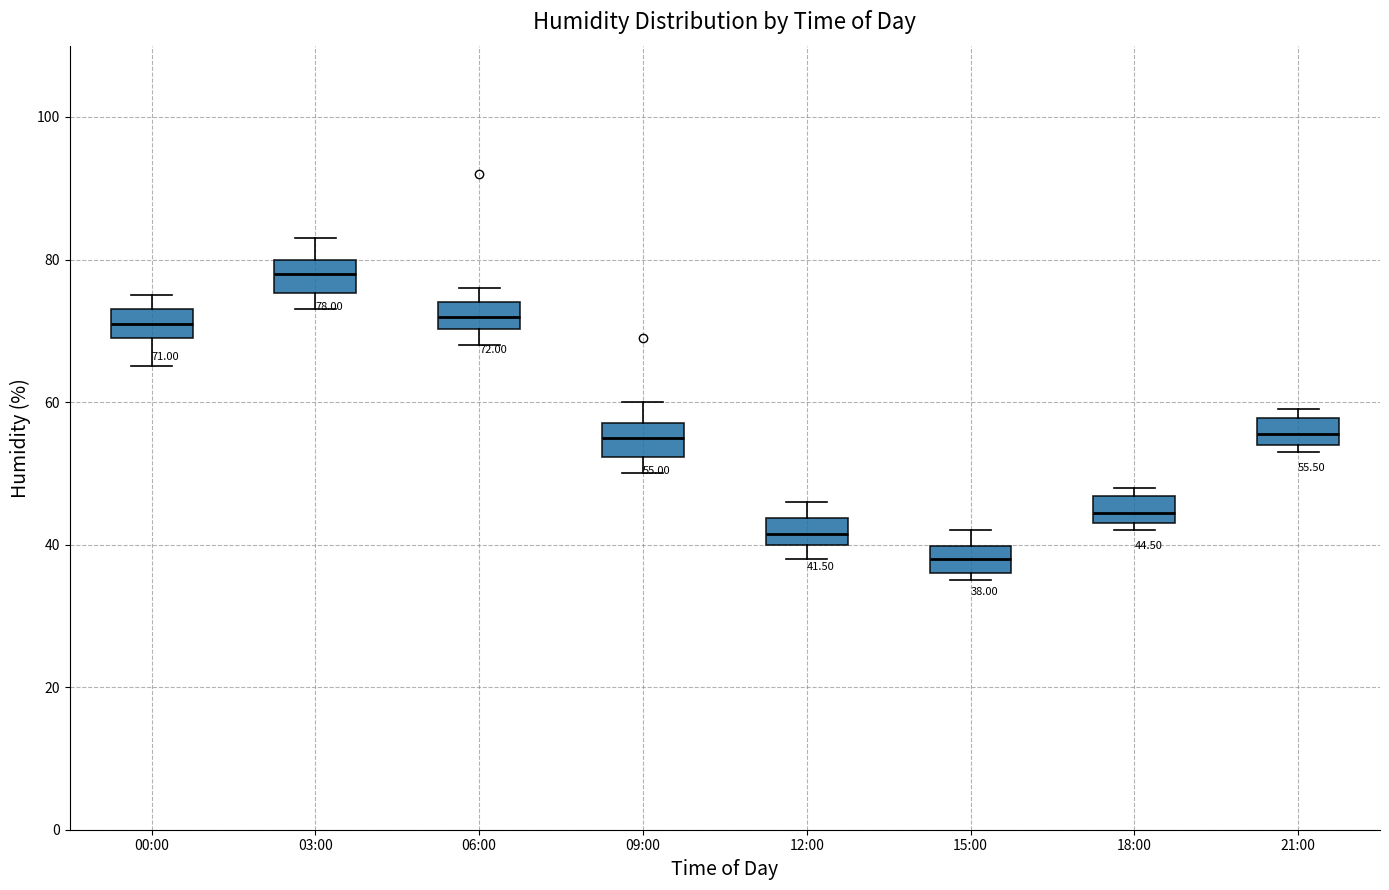

Which box has the highest median line?

03:00